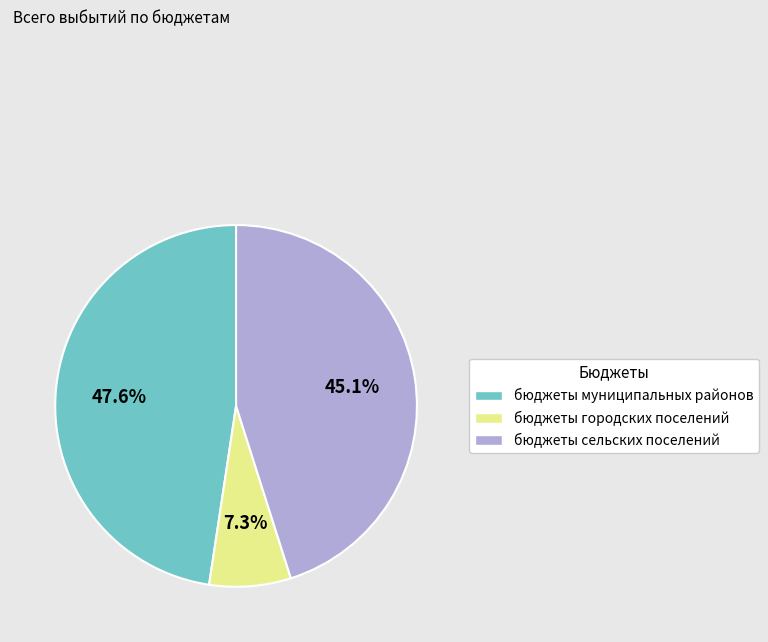

Rank the categories by value from highest to lowest.

бюджеты муниципальных районов, бюджеты сельских поселений, бюджеты городских поселений